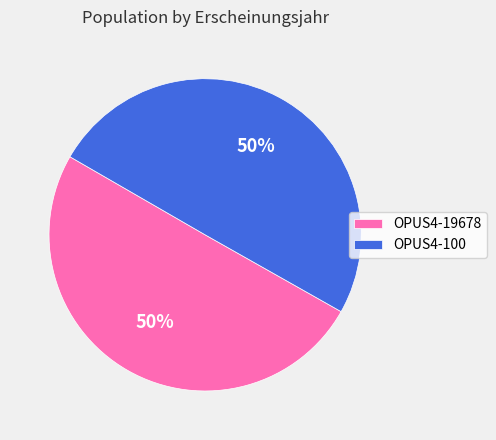

Combined, do OPUS4-19678 and OPUS4-100 account for over 50%?

Yes